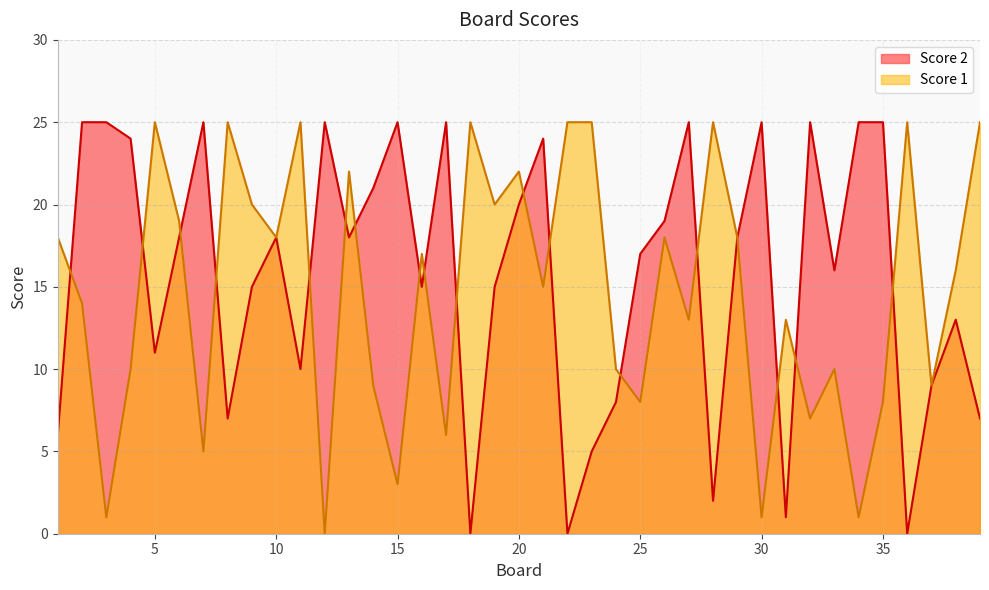

List the series in order of their overall mean, highest first.

Score 2, Score 1